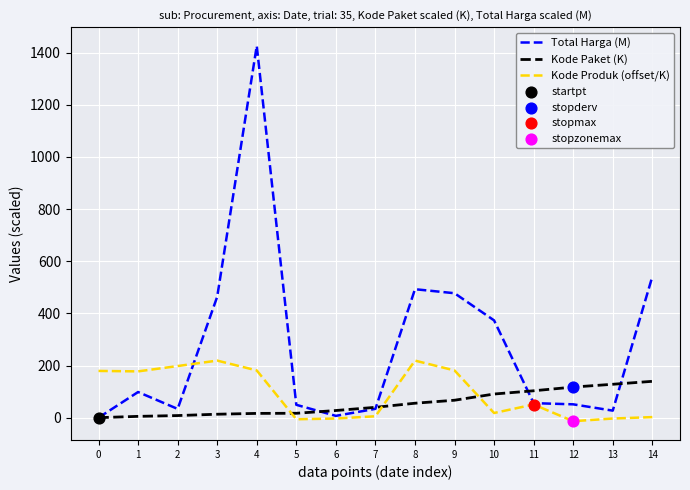

At which category is the sum across all series the highest?

4